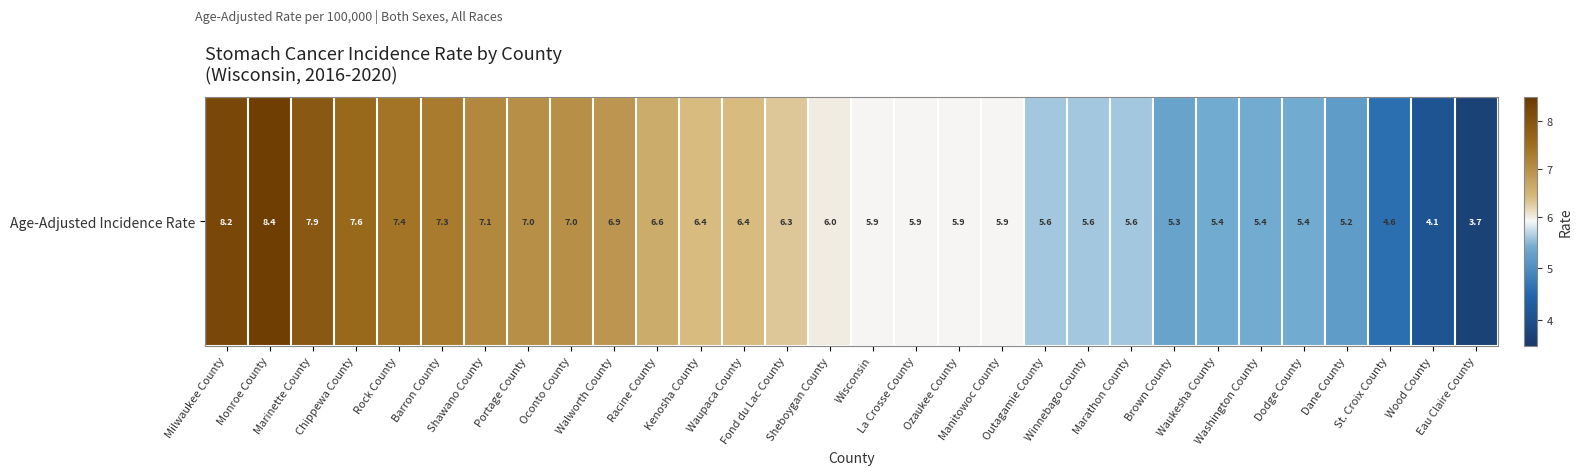

Rank the categories by value from lowest to highest.

Eau Claire County, Wood County, St. Croix County, Dane County, Brown County, Waukesha County, Washington County, Dodge County, Outagamie County, Winnebago County, Marathon County, Wisconsin, La Crosse County, Ozaukee County, Manitowoc County, Sheboygan County, Fond du Lac County, Kenosha County, Waupaca County, Racine County, Walworth County, Portage County, Oconto County, Shawano County, Barron County, Rock County, Chippewa County, Marinette County, Milwaukee County, Monroe County